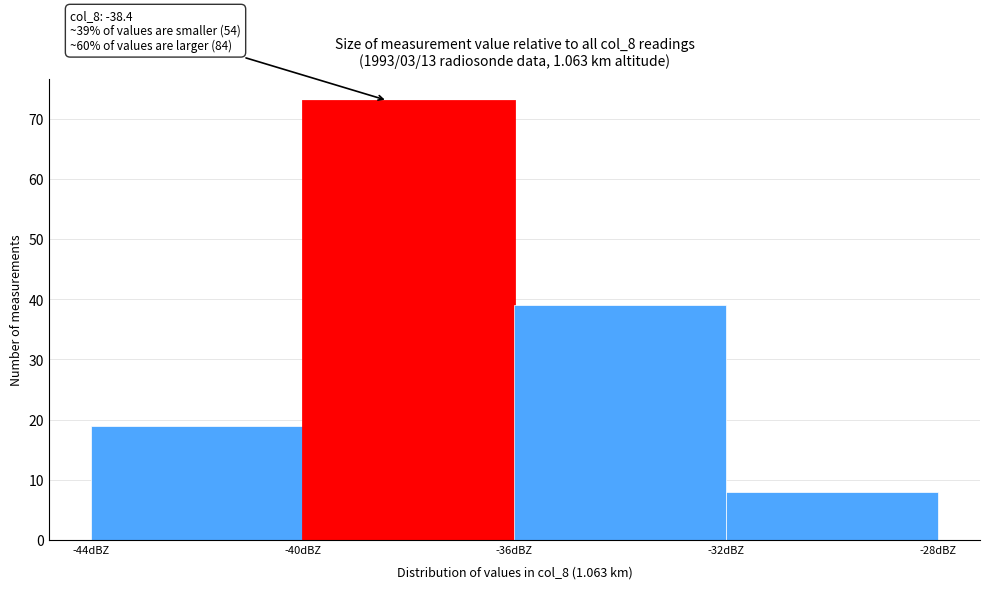

Over which range of the x-axis is the bar tallest?

-40 to -36